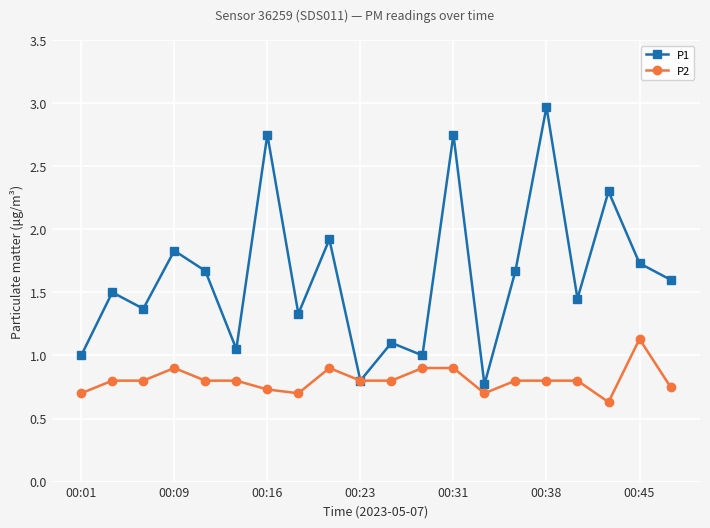

Which series has the largest total across all categories?

P1